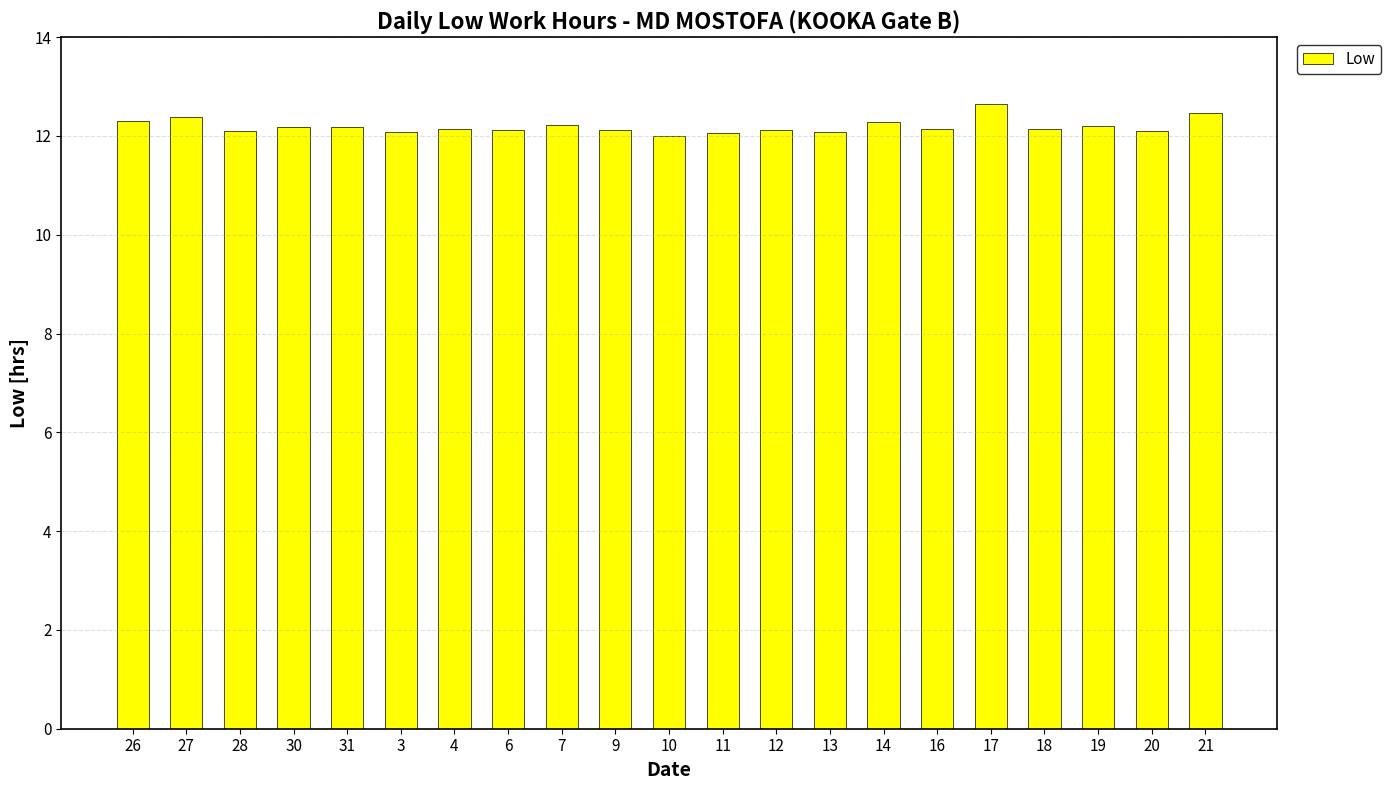

What position from the left is 20?

20